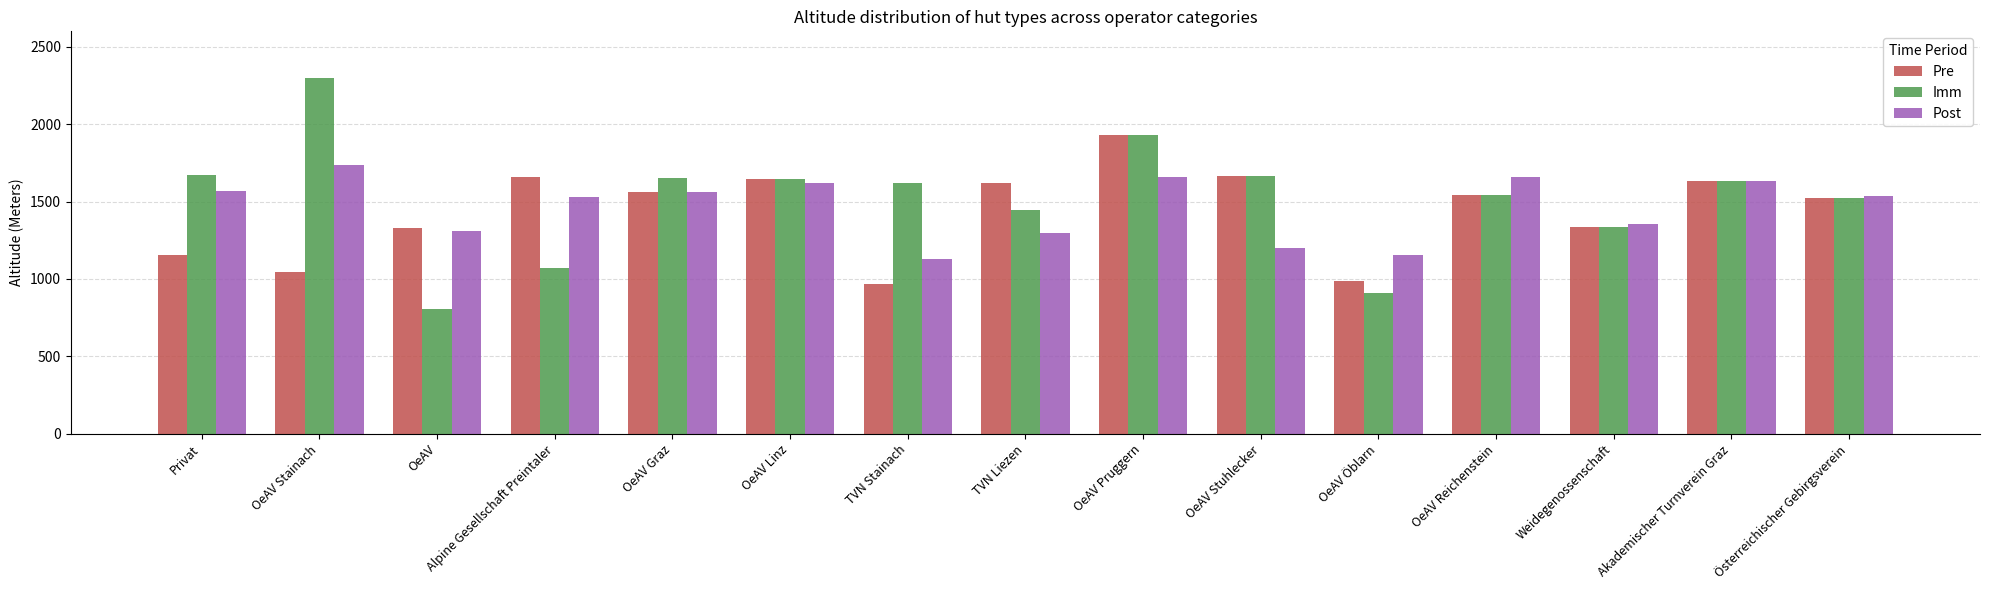

What is the difference between the highest and lowest values at OeAV Öblarn?

249